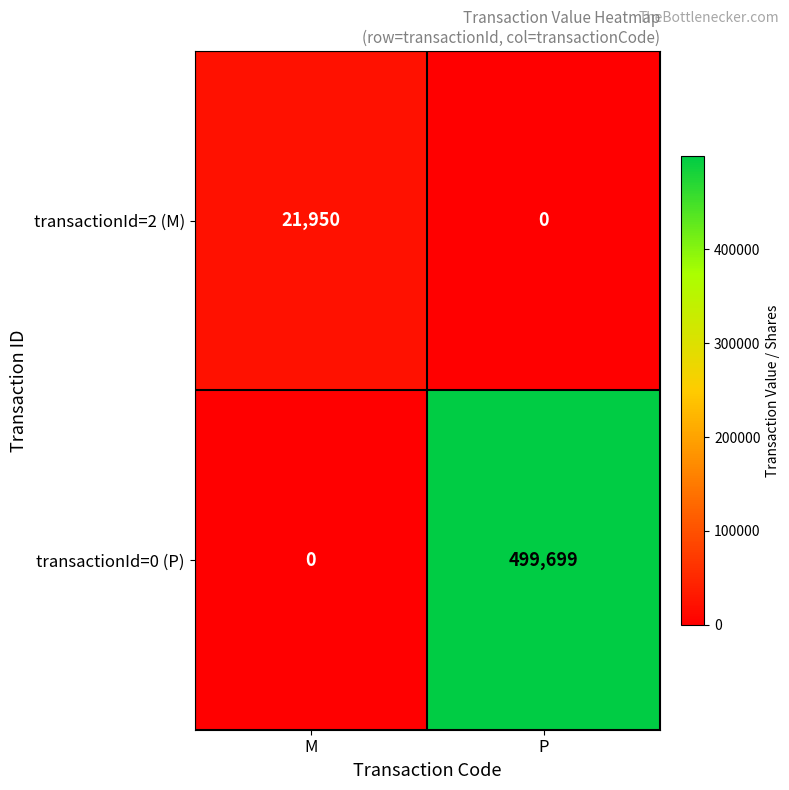

List the series in order of their overall mean, lowest first.

transactionId=2 (M), transactionId=0 (P)